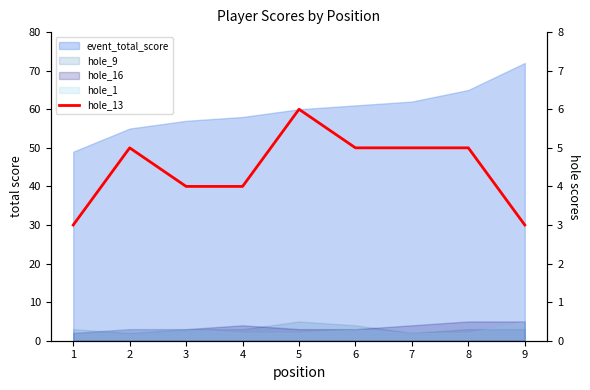

Where does the data first go above 5?

5